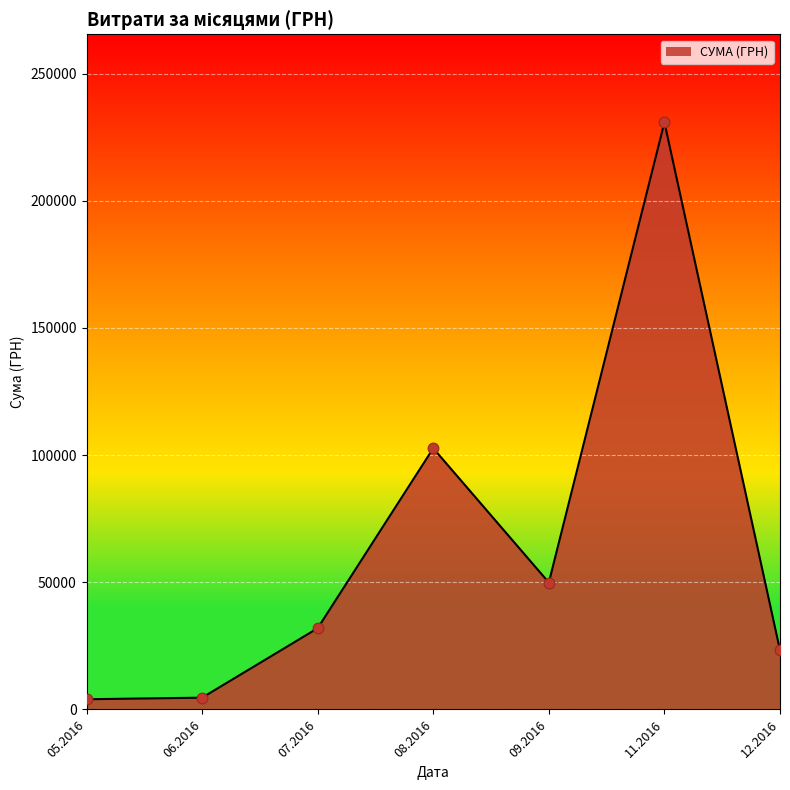

What is the ratio of the value at 08.2016 to the value at 07.2016?

3.2